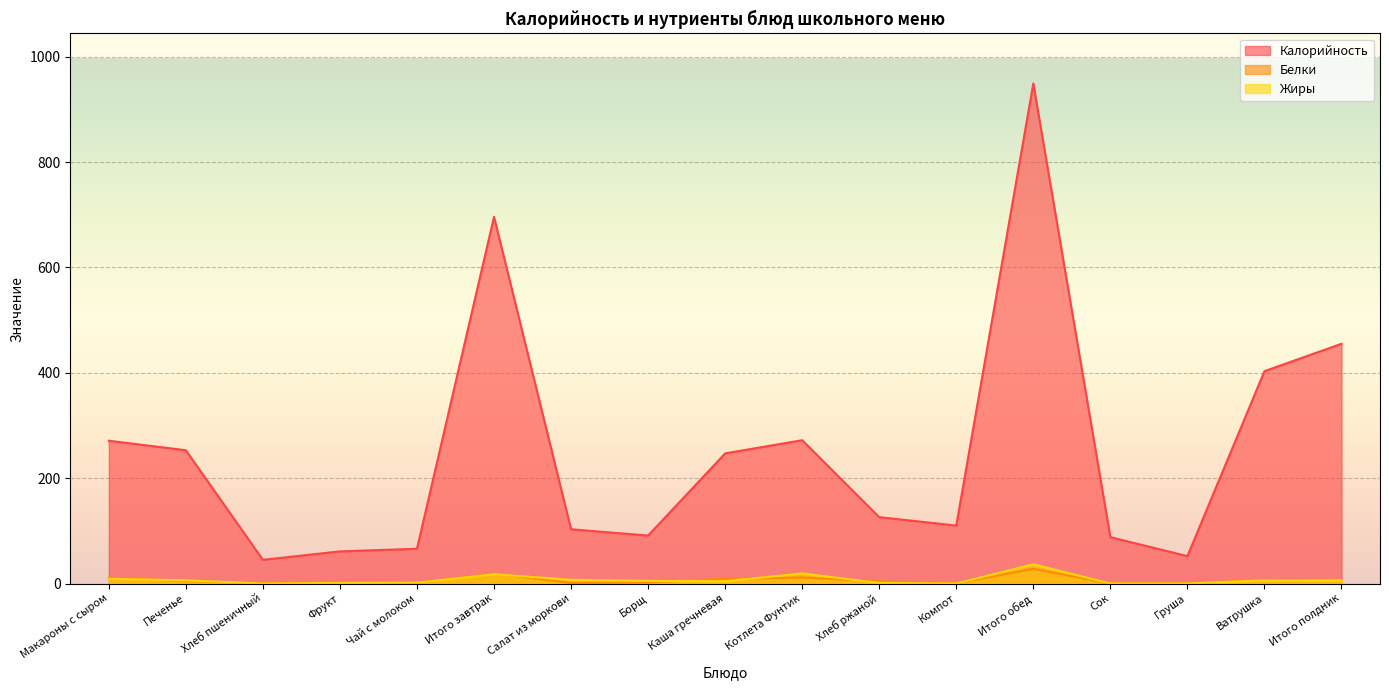

What is the difference between the maximum and minimum values in the Калорийность series?

904.0